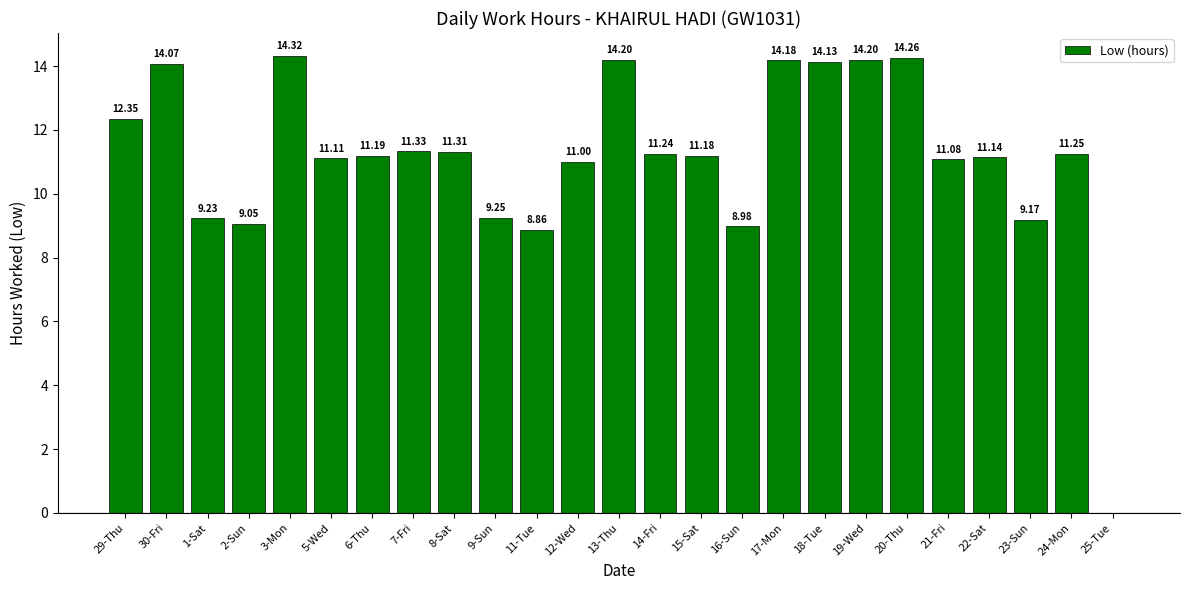

What is the sum of the values at 29-Thu and 9-Sun?

21.6